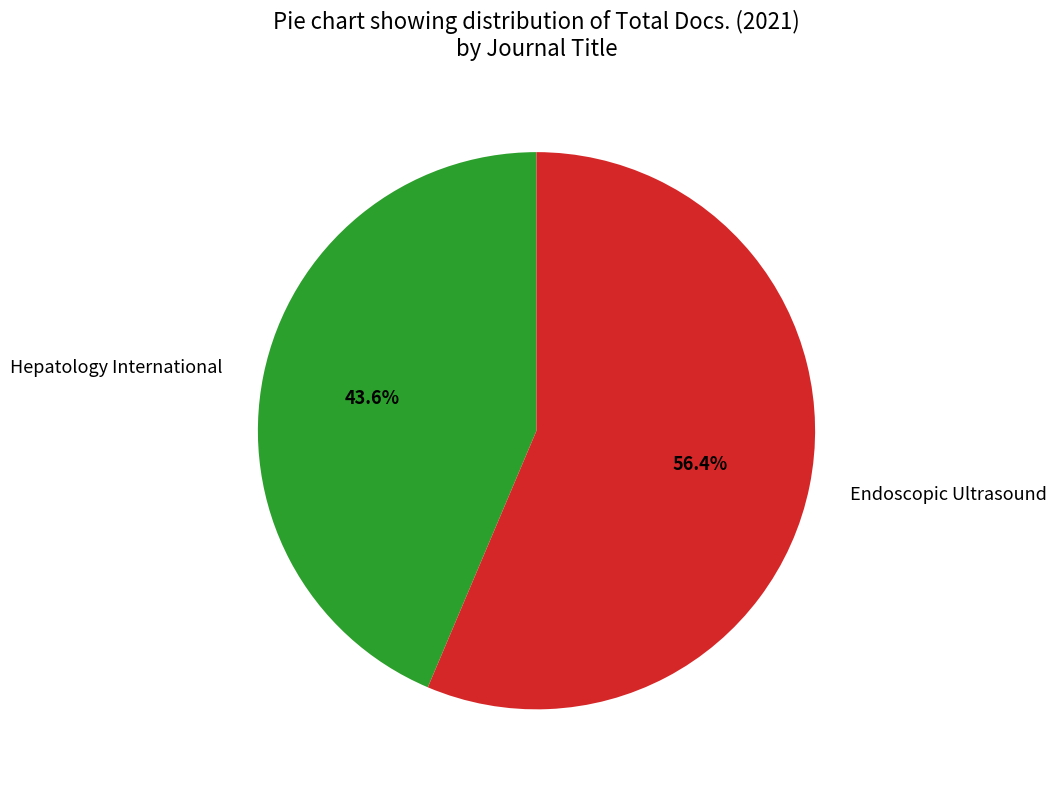

True or false: Endoscopic Ultrasound accounts for 44% of the total.

False